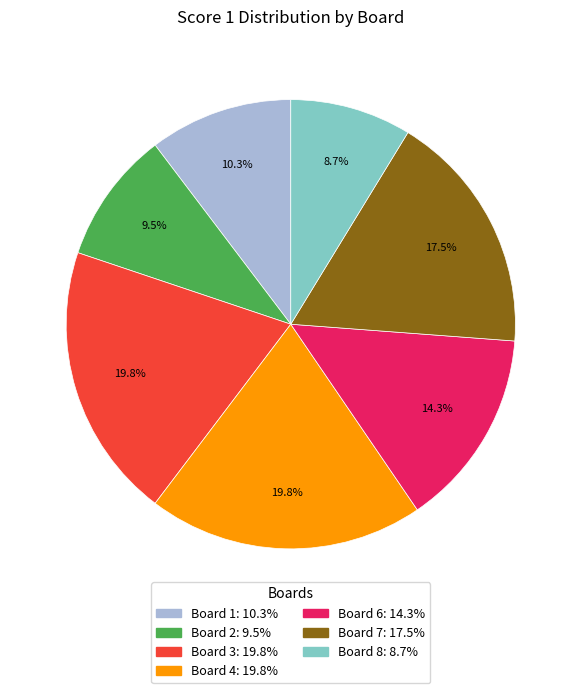

Is there any slice that represents more than half of the pie?

No